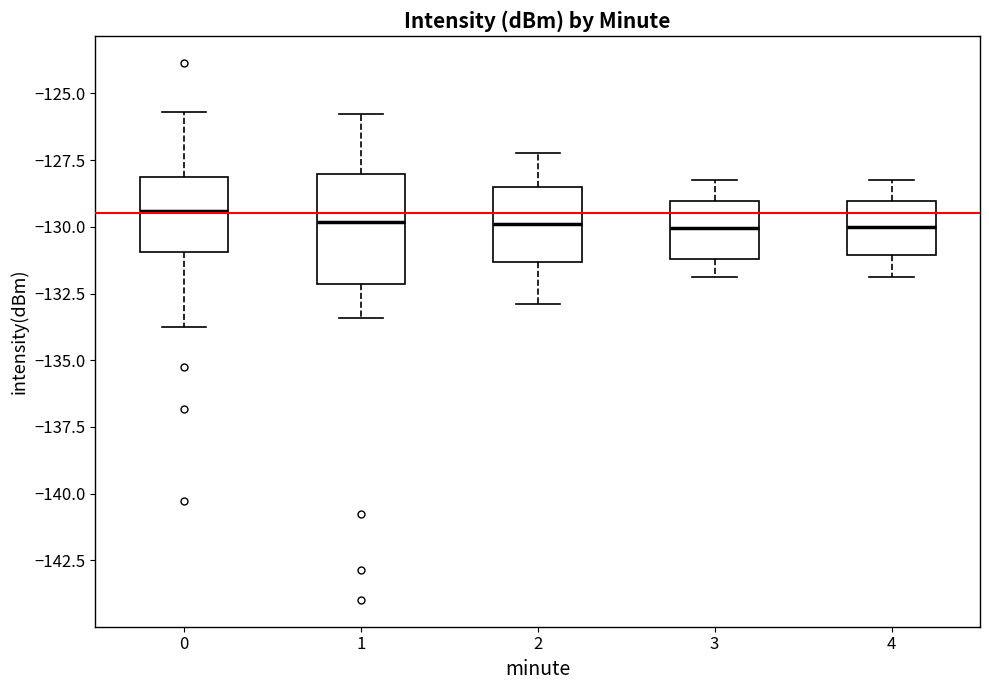

Comparing the boxes themselves (not the whiskers), which one is the tallest?

1